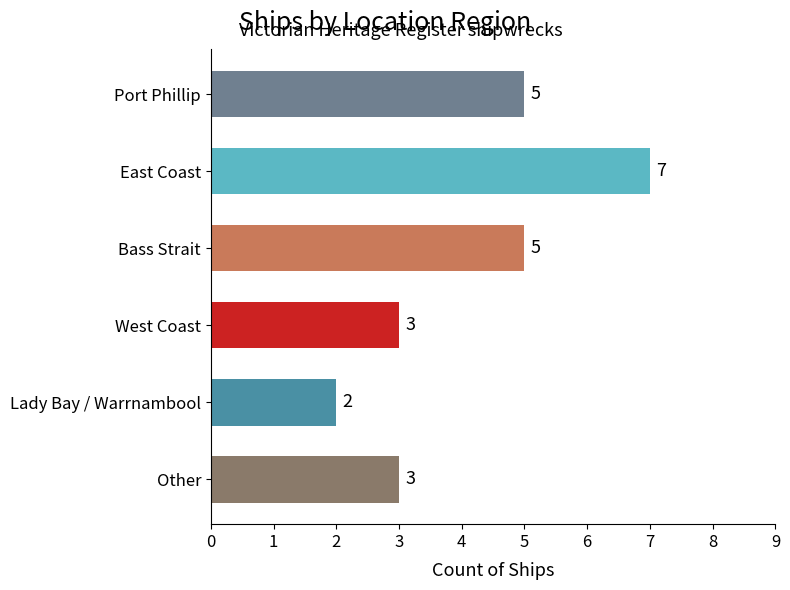

Are the bars grouped side by side (vs. stacked)?

No